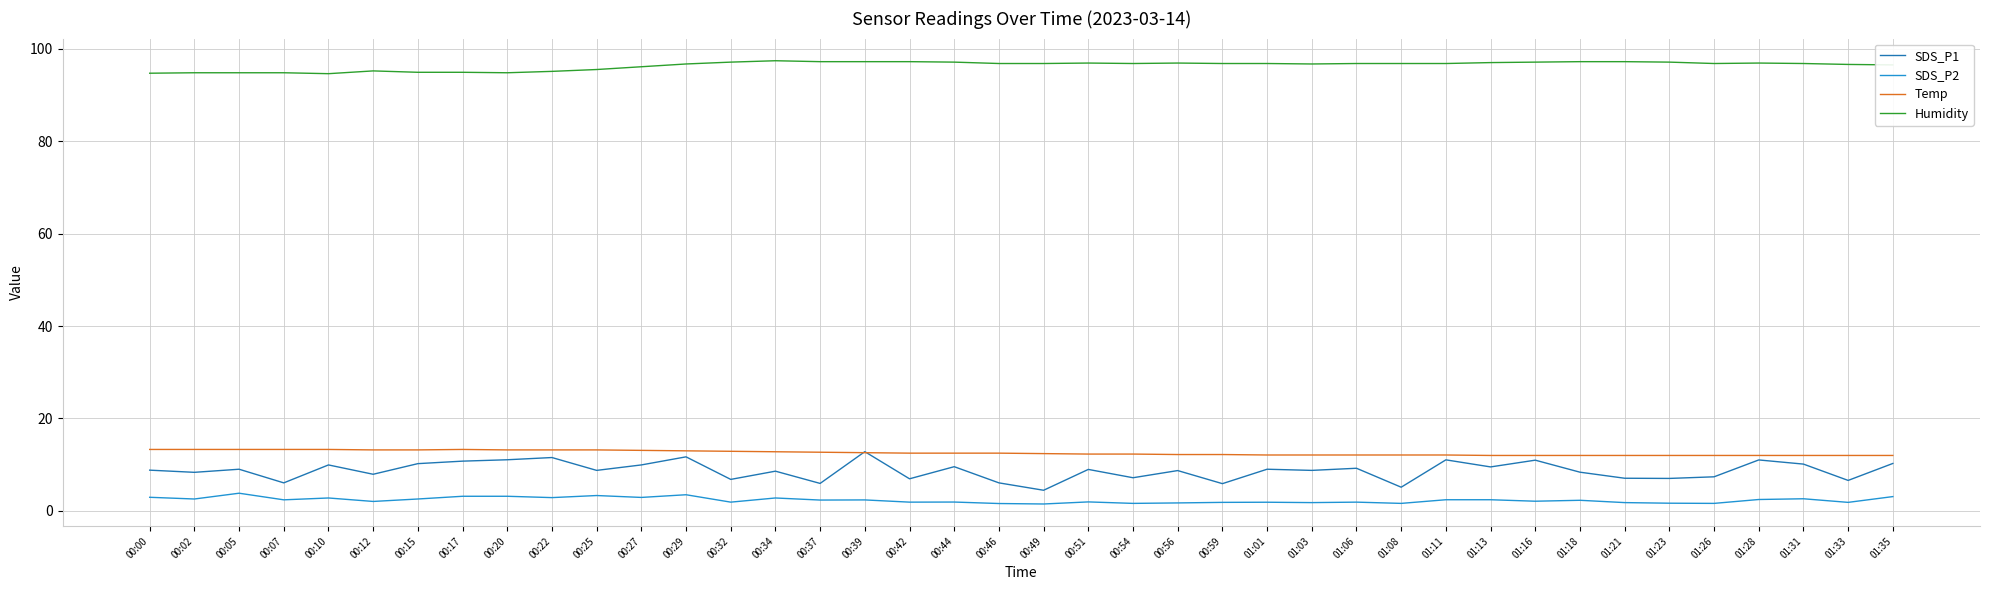

At 00:44, list the series in order from largest to smallest.

Humidity, Temp, SDS_P1, SDS_P2